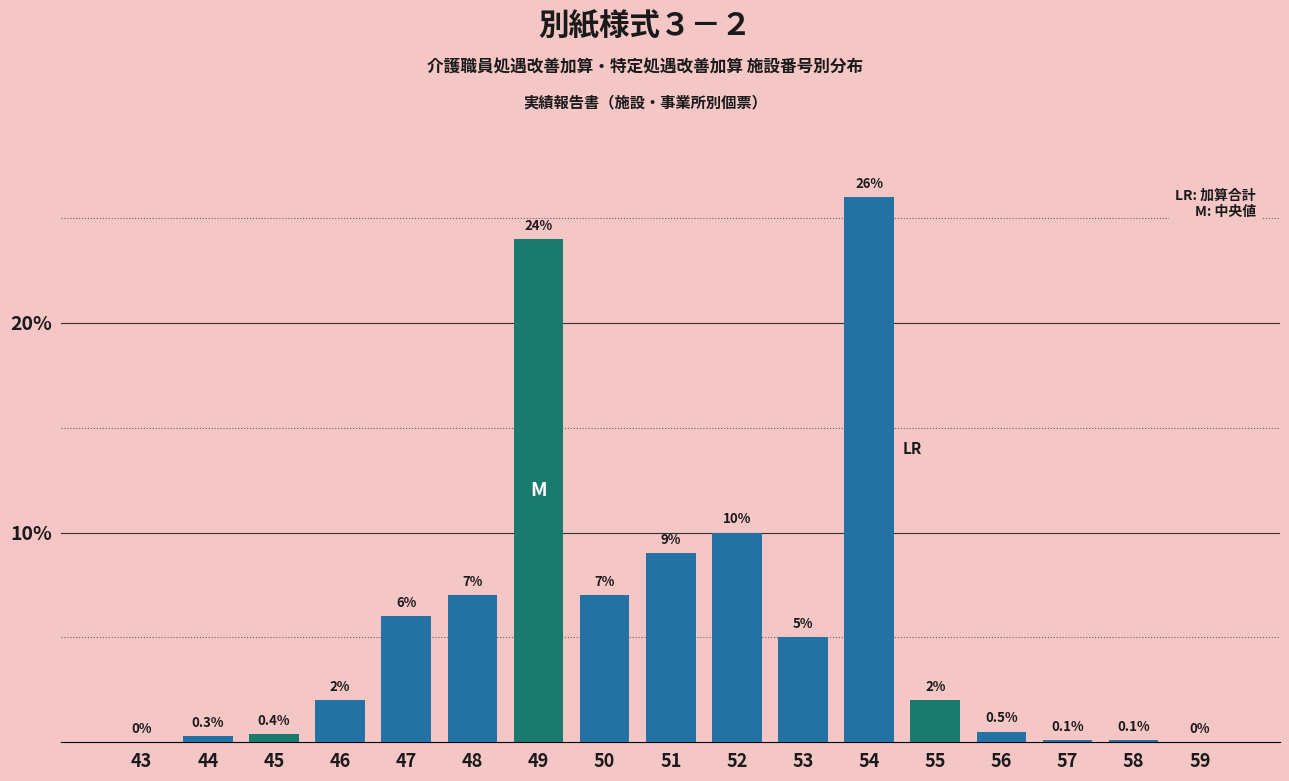

Reading left to right, transcribe all the data shown in this chart.

43=0.0	44=0.3	45=0.4	46=2.0	47=6.0	48=7.0	49=24.0	50=7.0	51=9.0	52=10.0	53=5.0	54=26.0	55=2.0	56=0.5	57=0.1	58=0.1	59=0.0